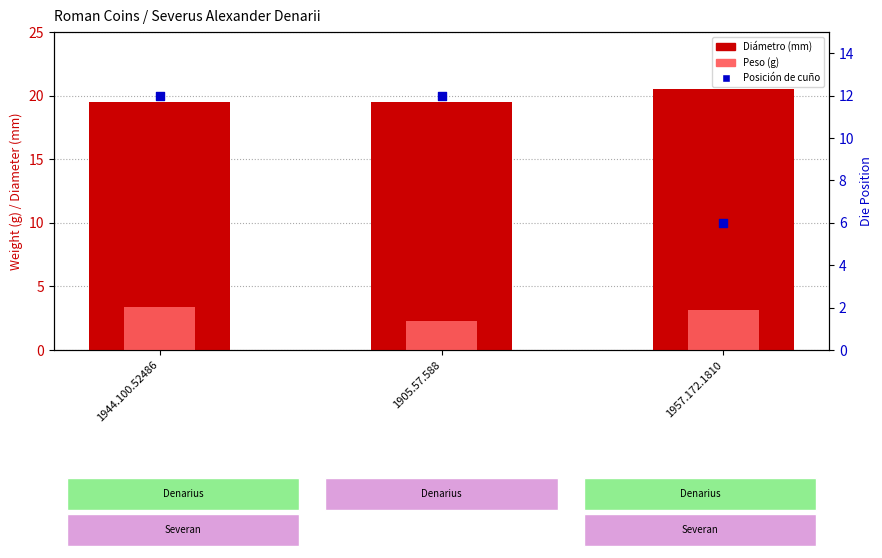

What are all the series names shown in the legend?

Diámetro (mm), Peso (g), Posición de cuño